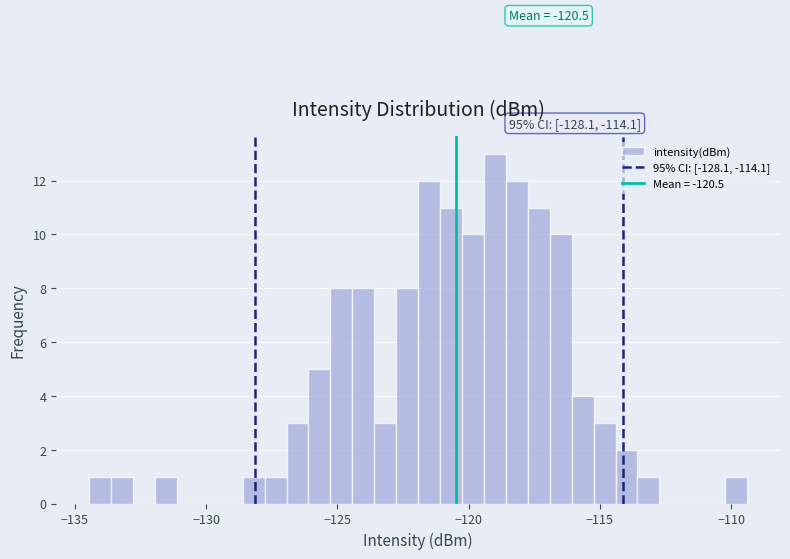

Around what value on the x-axis is the tallest bar? Give the approximate position of its centre, as read against the axis.

-119.0